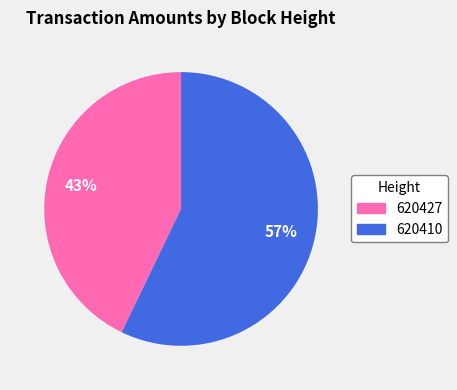

Between 620410 and 620427, which is larger?

620410